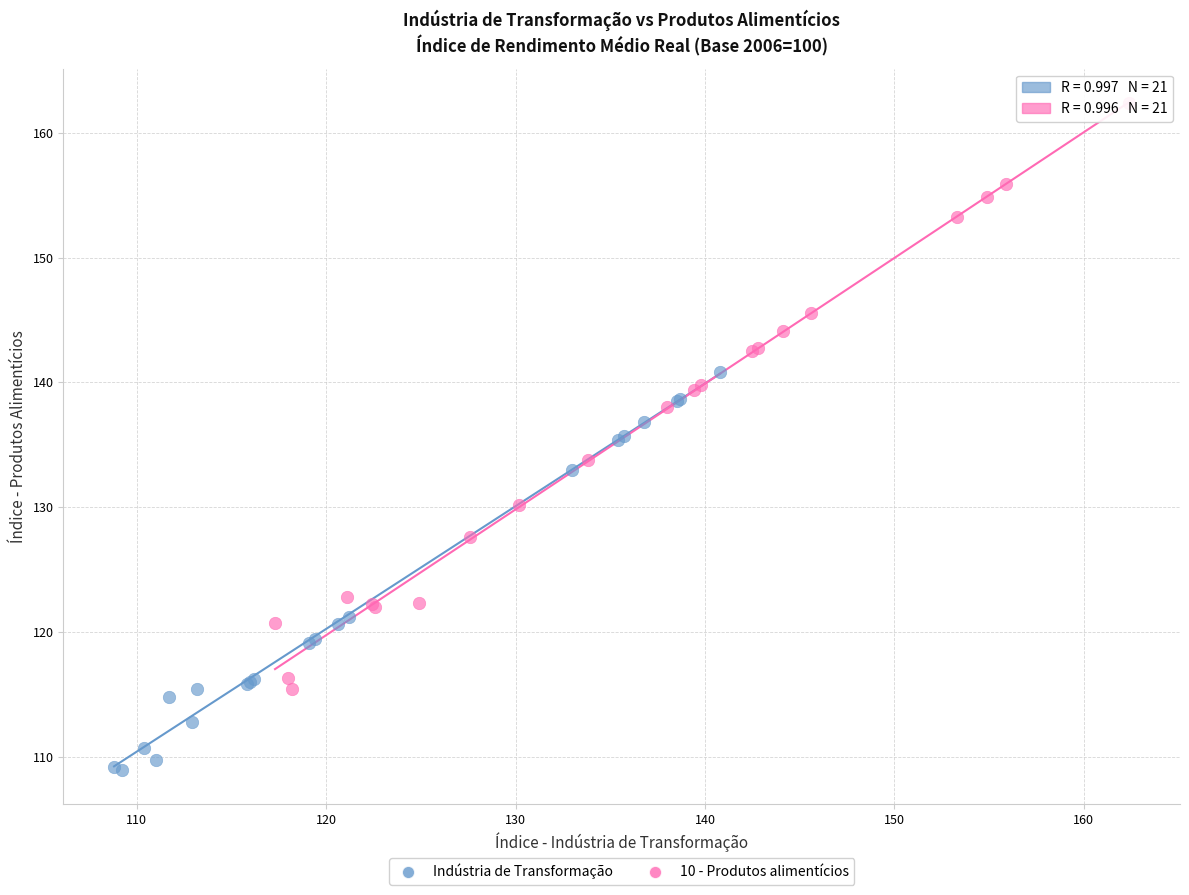

Which series has the widest spread of Y values?

10 - Produtos alimentícios